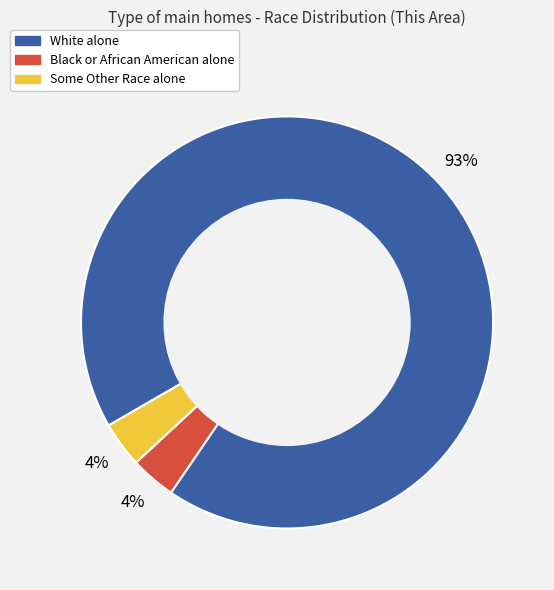

What percentage is the Some Other Race alone slice, to the nearest percent?

4%